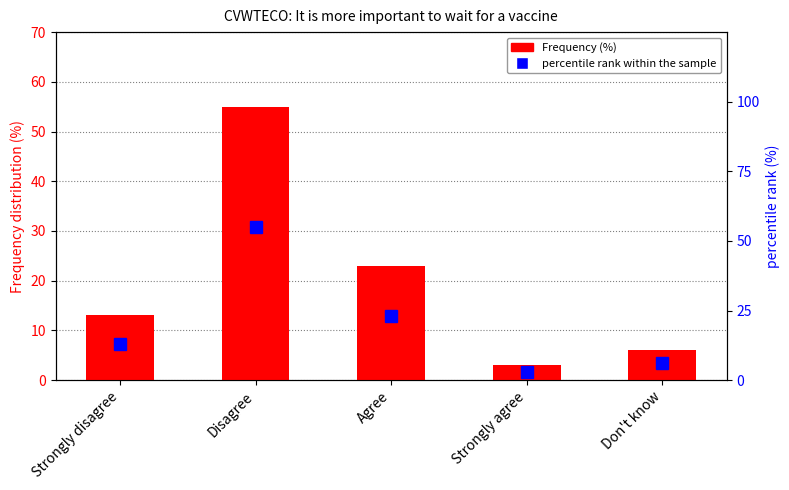

The value of Frequency (%) at Don't know is 3.6. True or false?

False